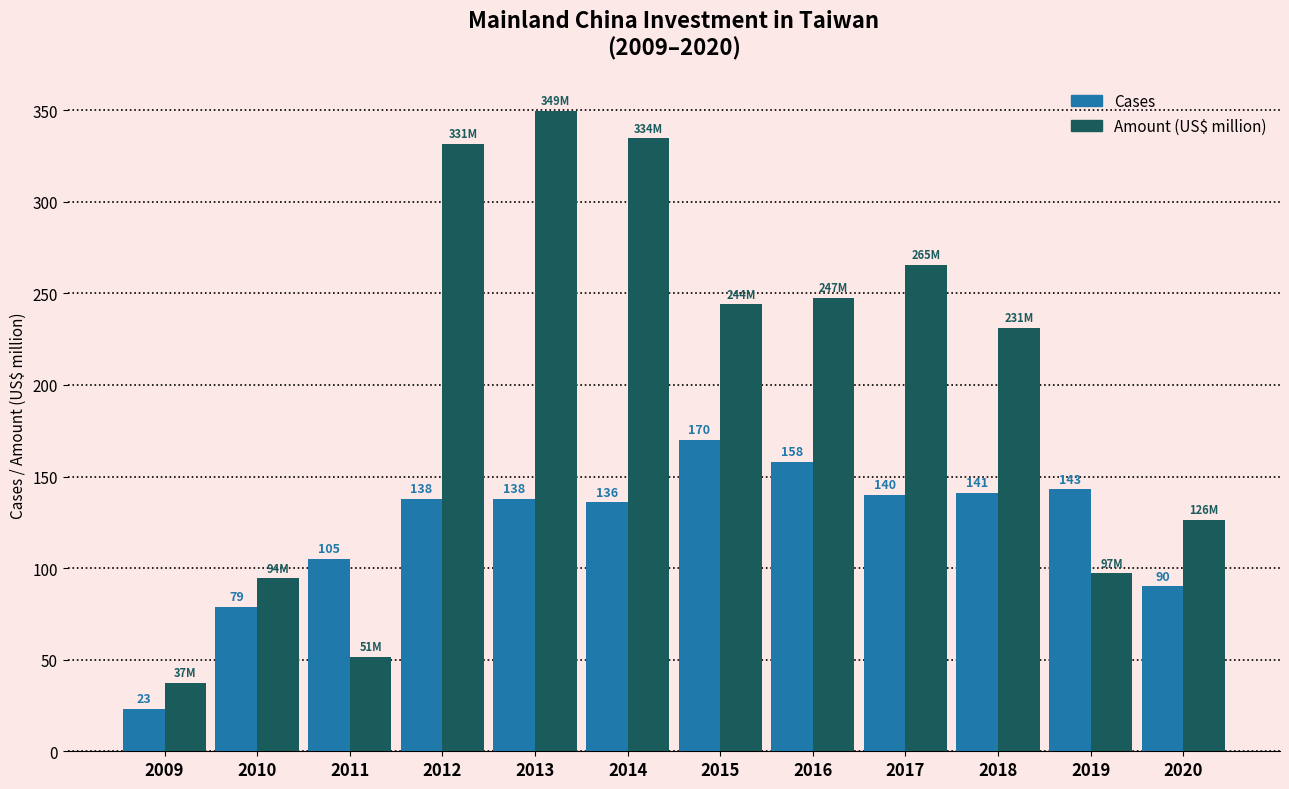

What is the value of the Cases bar at the 3rd from the left?

105.0